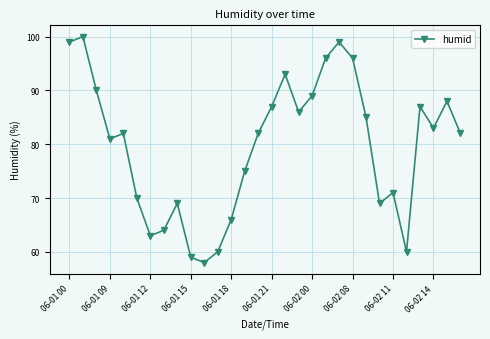

What is the value of the 18th point from the left?

86